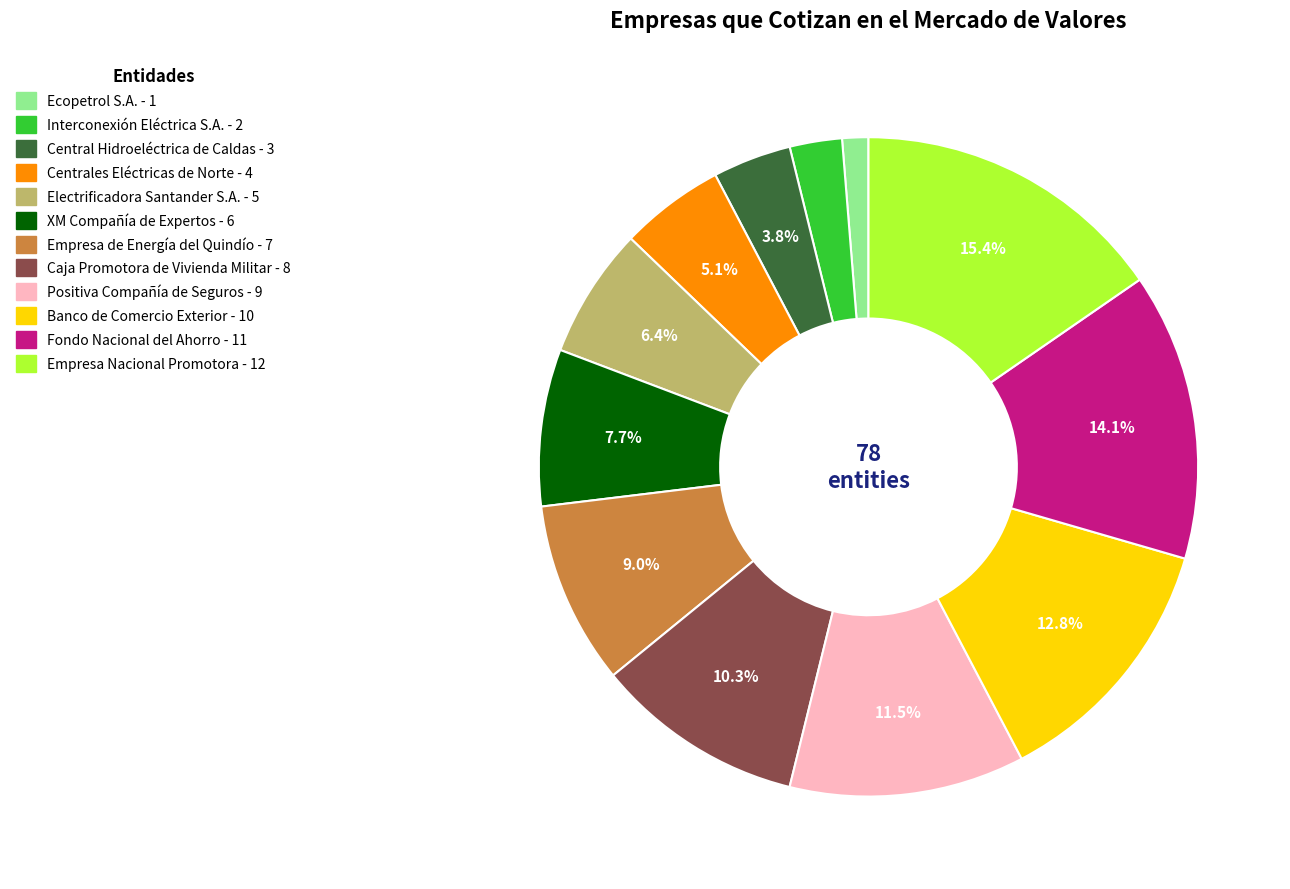

Which slice is the largest?

Empresa Nacional Promotora